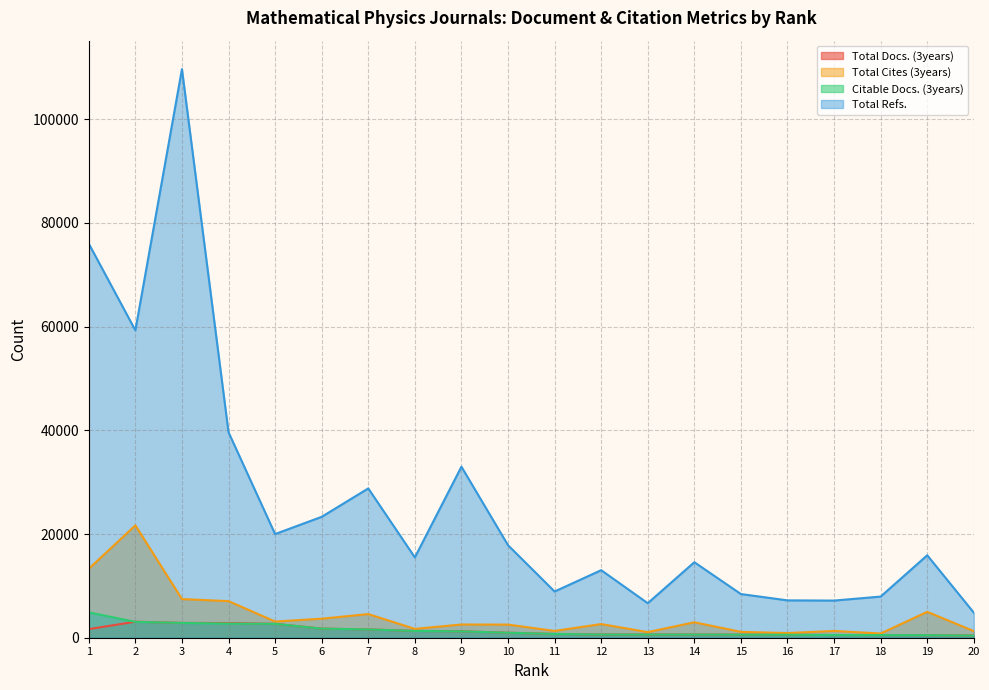

How many distinct data groups are displayed?

4